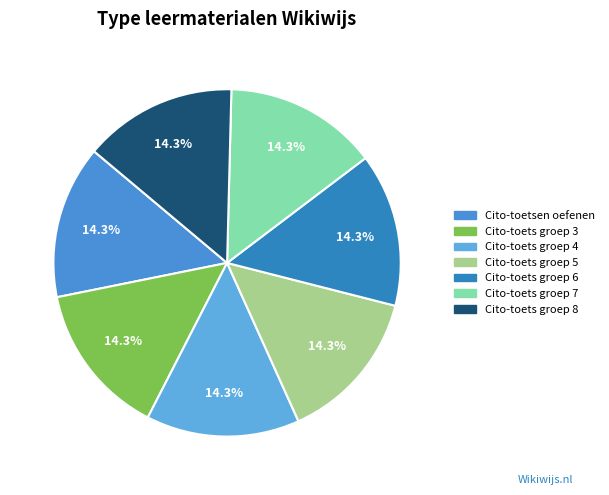

How many slices are in this pie chart?

7